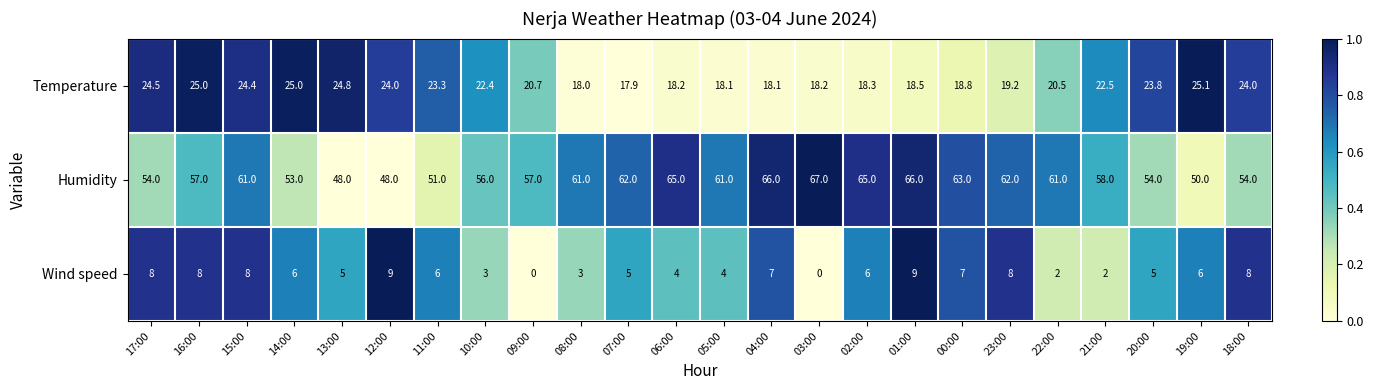

Rank the series by their maximum value, from highest to lowest.

Humidity, Temperature, Wind speed